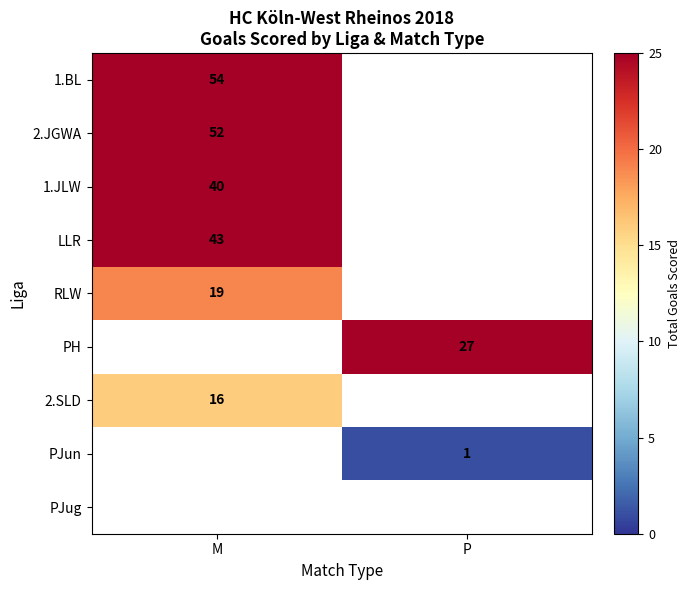

What is the greatest value displayed?

54.0